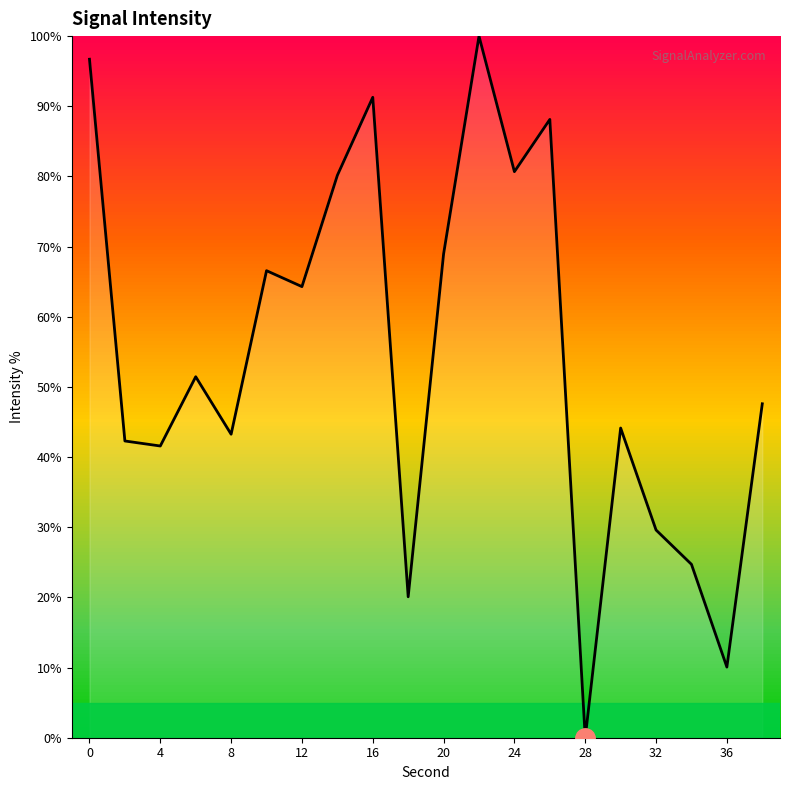

What is the maximum value shown in the chart?

100.0